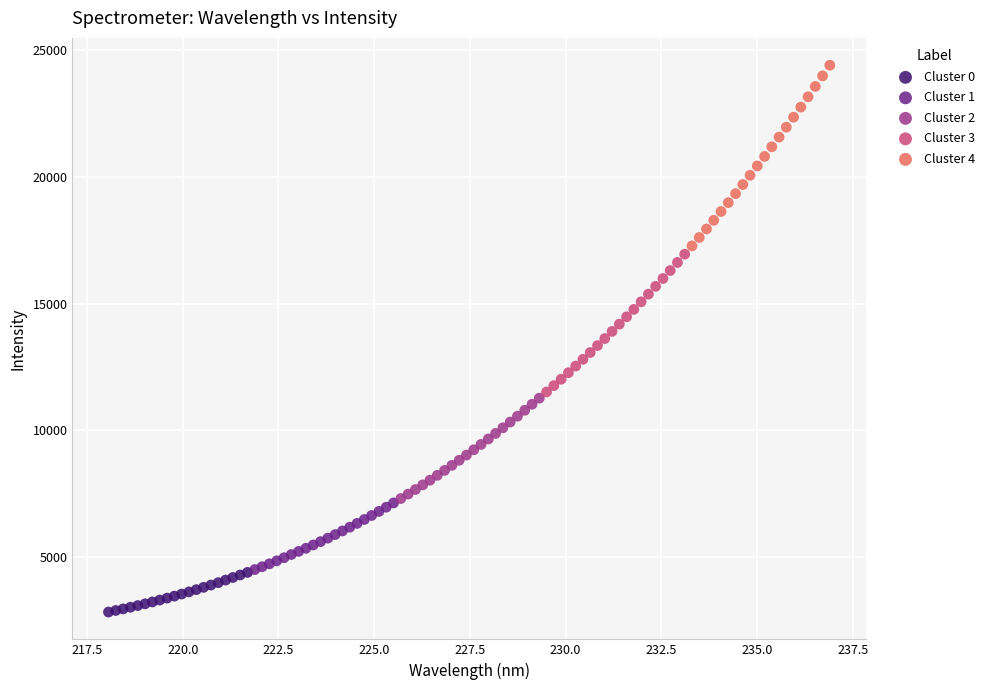

Which series has the widest spread of Y values?

Cluster 4